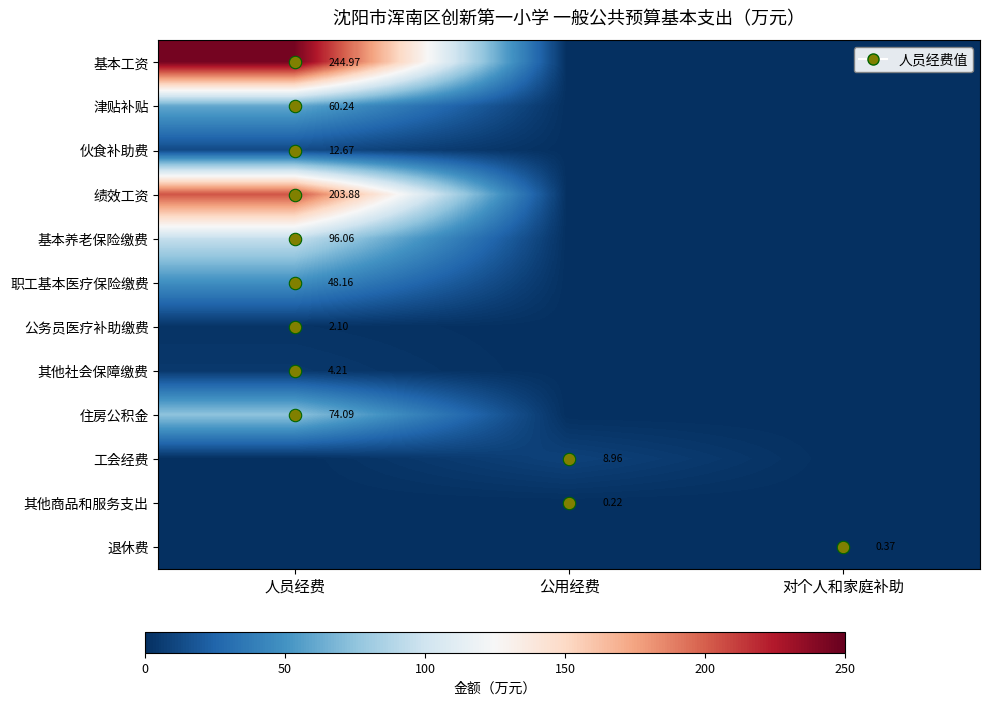

The 职工基本医疗保险缴费 series shows 74.7 at 人员经费. True or false?

False